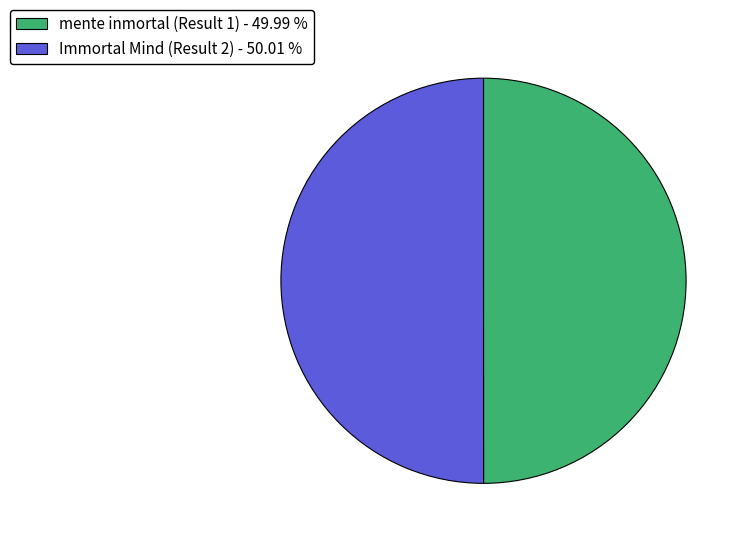

Is it true that Immortal Mind (Result 2) is 50% of the pie?

True